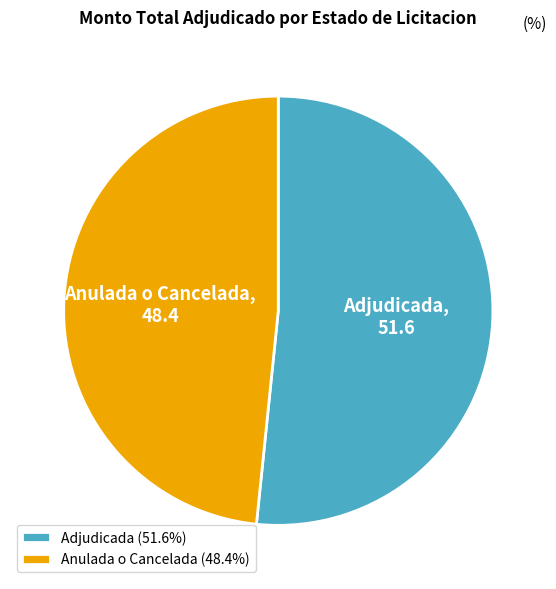

Which category accounts for the majority?

Adjudicada